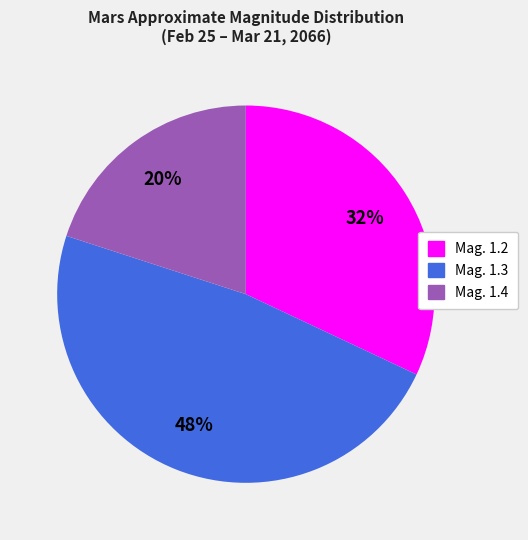

Count the number of slices in the pie.

3